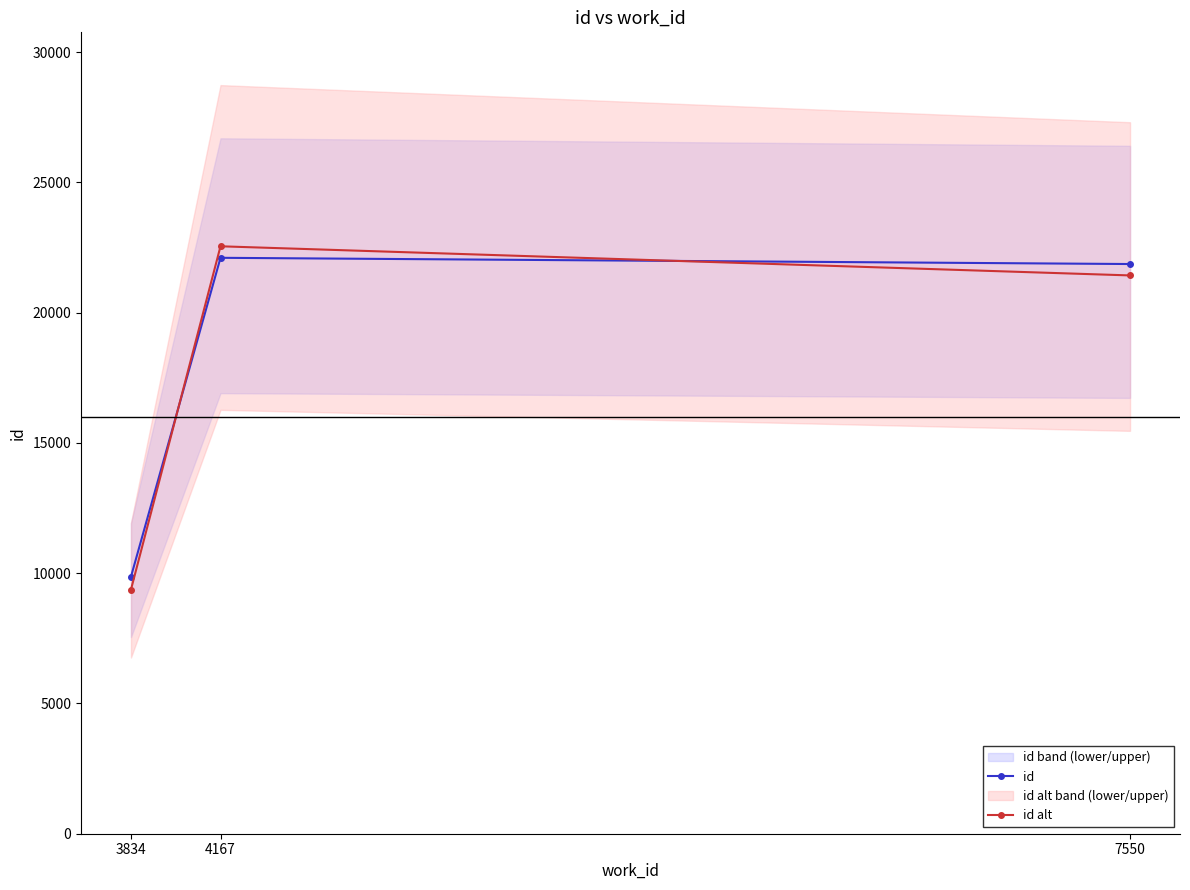

Between 7550 and 4167, which is larger?

4167